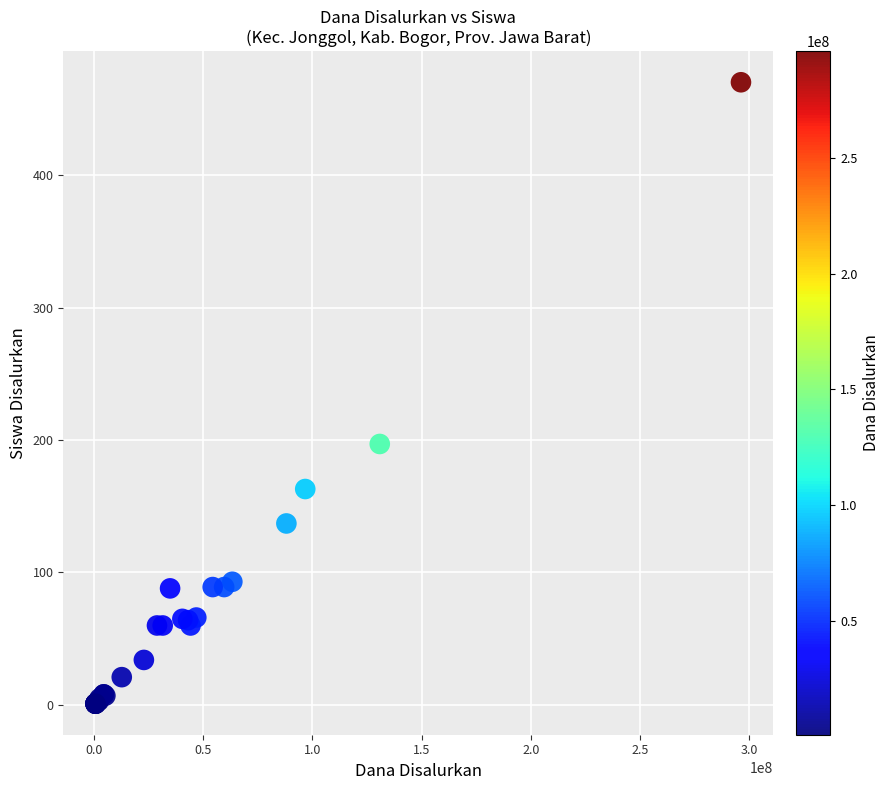

What Y value in the scatter plot is closest to 235?

197